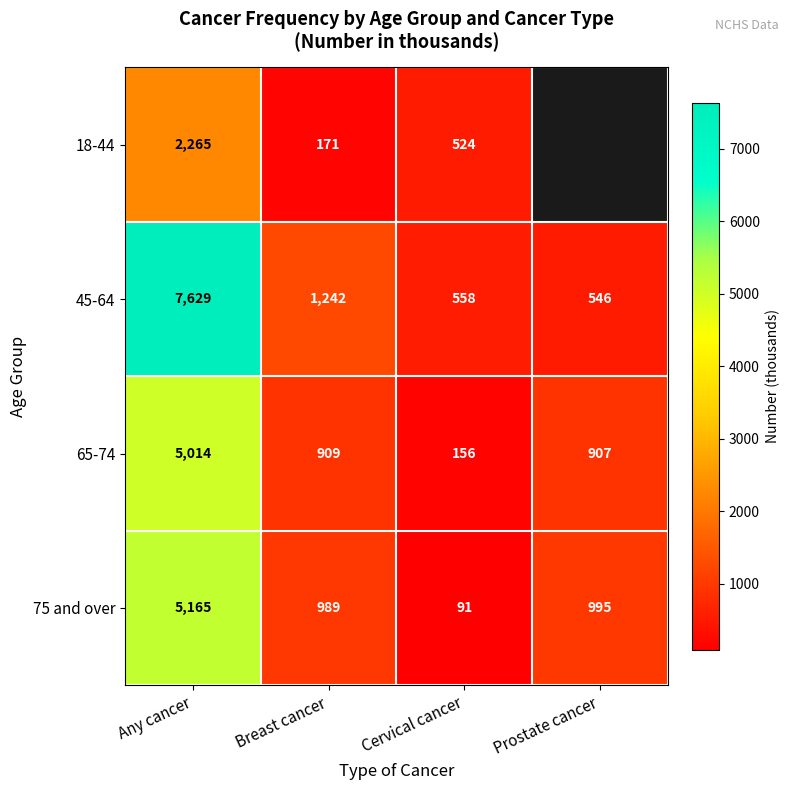

At which category is the sum across all series the highest?

Any cancer